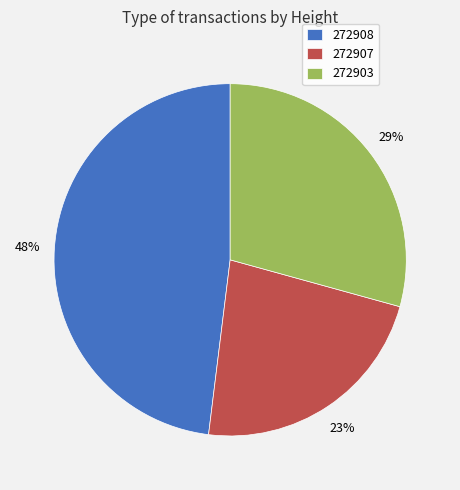

The 272908 slice represents 48% of the pie. True or false?

True